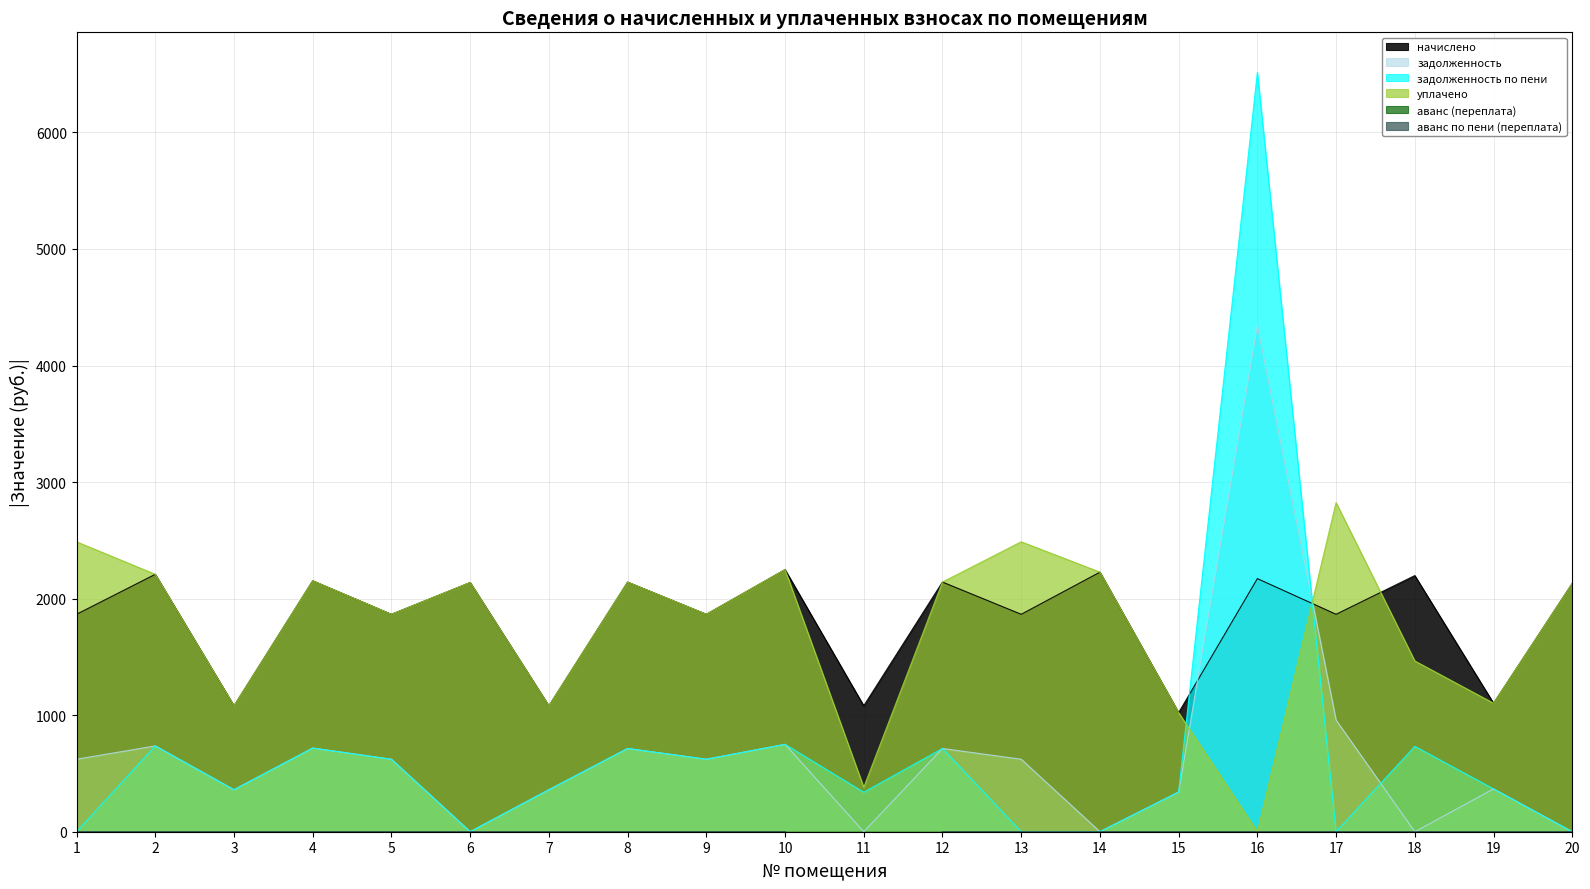

What is the spread (max minus min) of values at 17?

2823.5